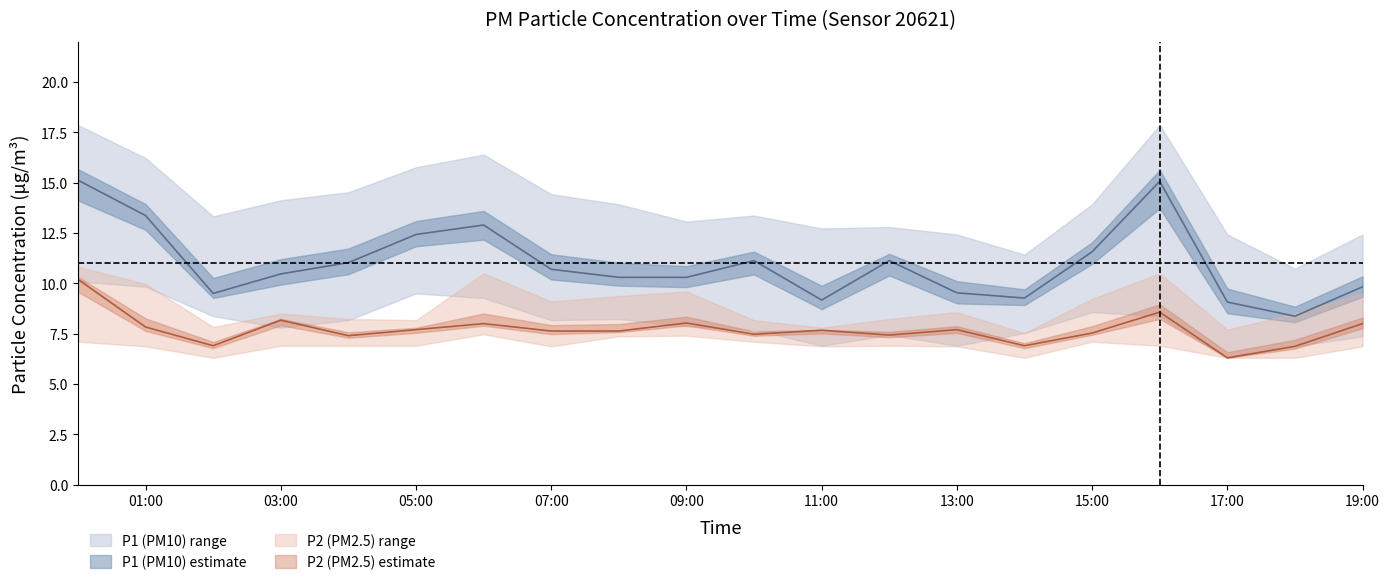

What is the label of the 4th point from the left?

03:00